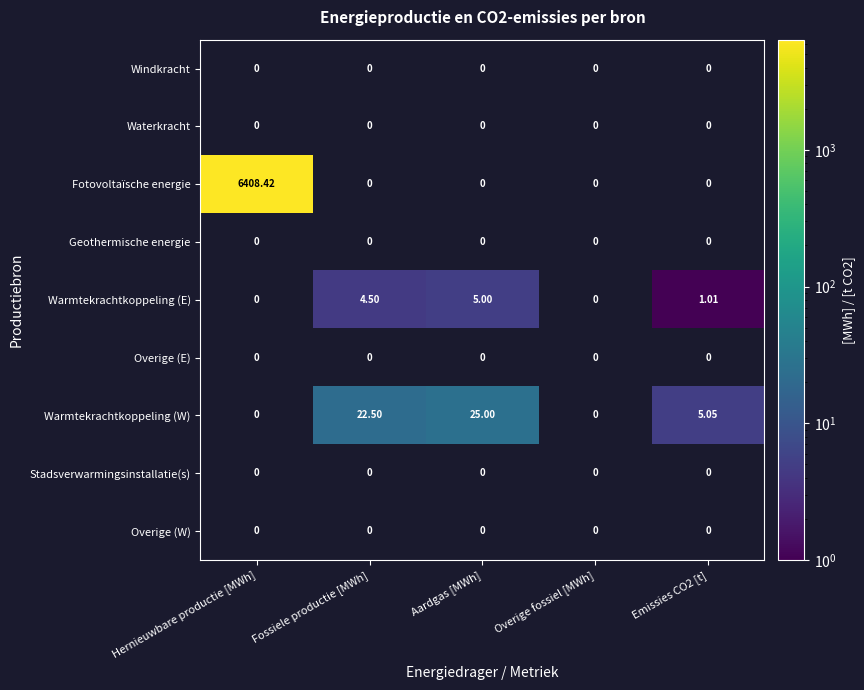

Which category has the lowest value in the Warmtekrachtkoppeling (W) series?

Hernieuwbare productie [MWh]